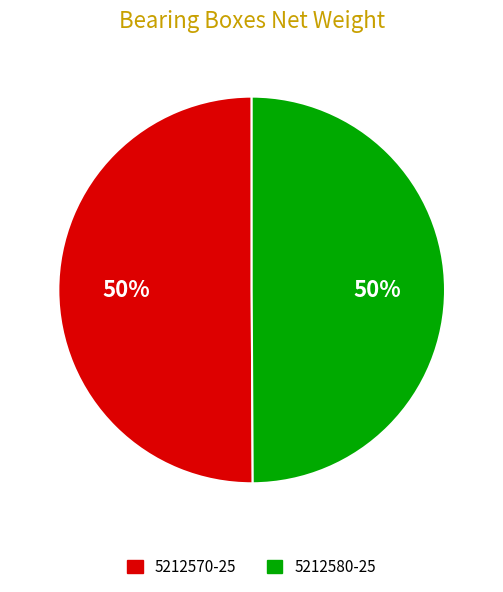

Approximately how many times larger is the value at 5212580-25 compared to 5212570-25?

1.0